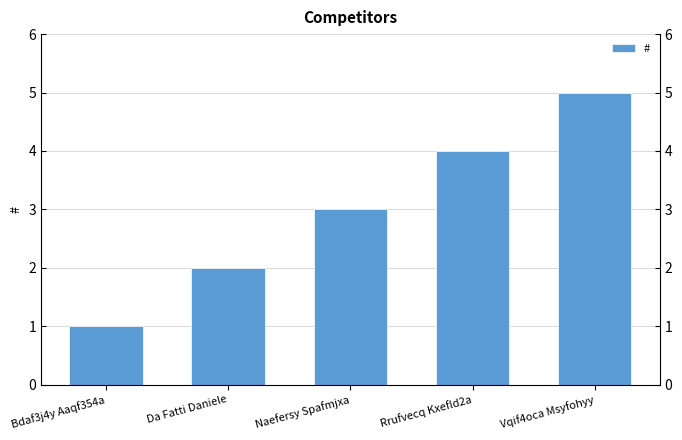

What is the difference between the maximum and minimum values?

4